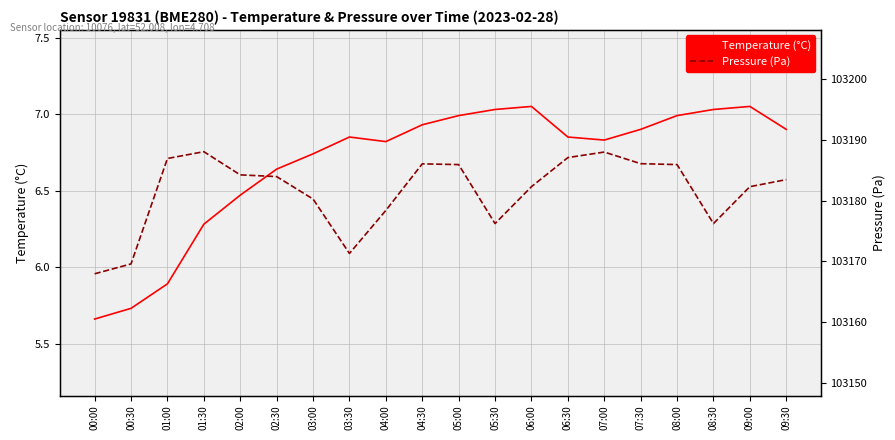

Which category has the lowest value in the Pressure (Pa) series?

00:00